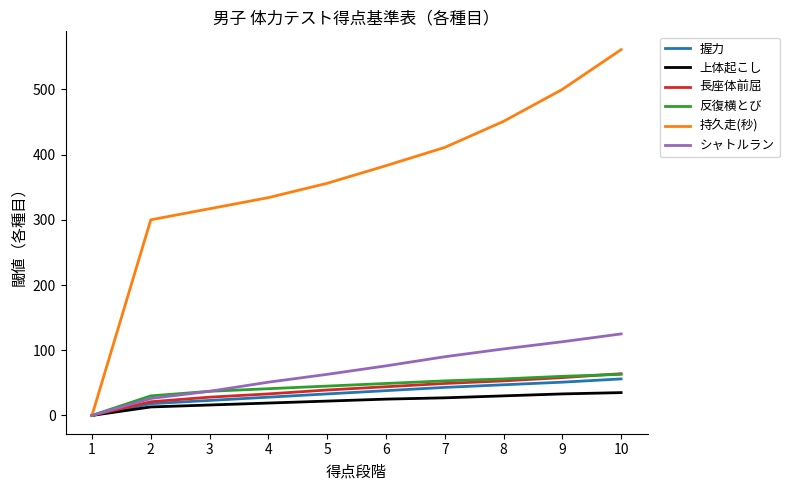

List the labels in order of 持久走(秒) value, largest first.

10, 9, 8, 7, 6, 5, 4, 3, 2, 1